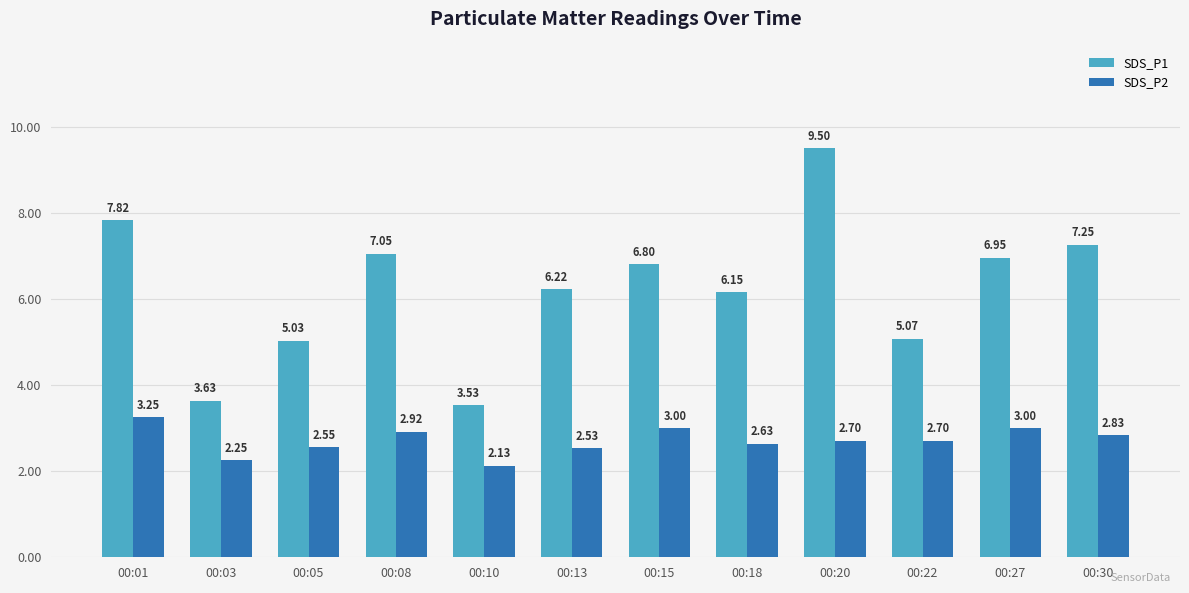

At which category is the sum across all series the highest?

00:20